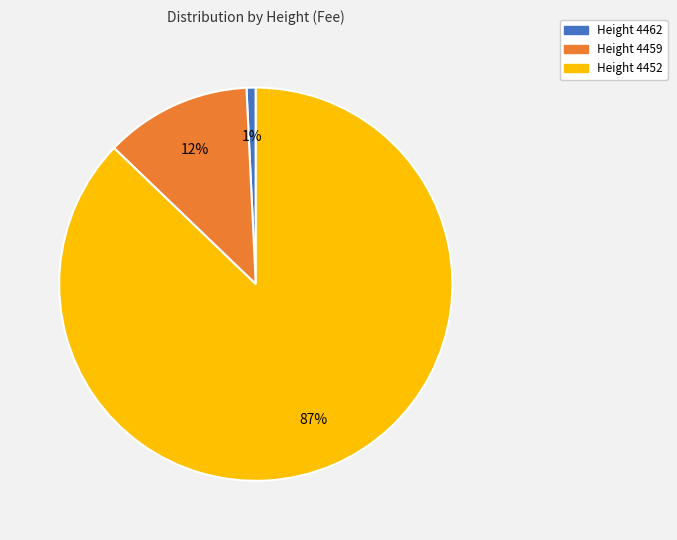

To the nearest percent, what is the average slice percentage?

33%